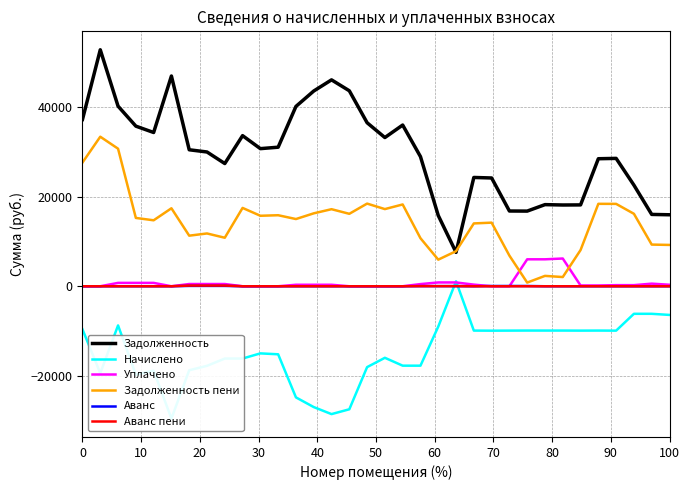

True or false: Уплачено and Задолженность intersect in this chart.

False